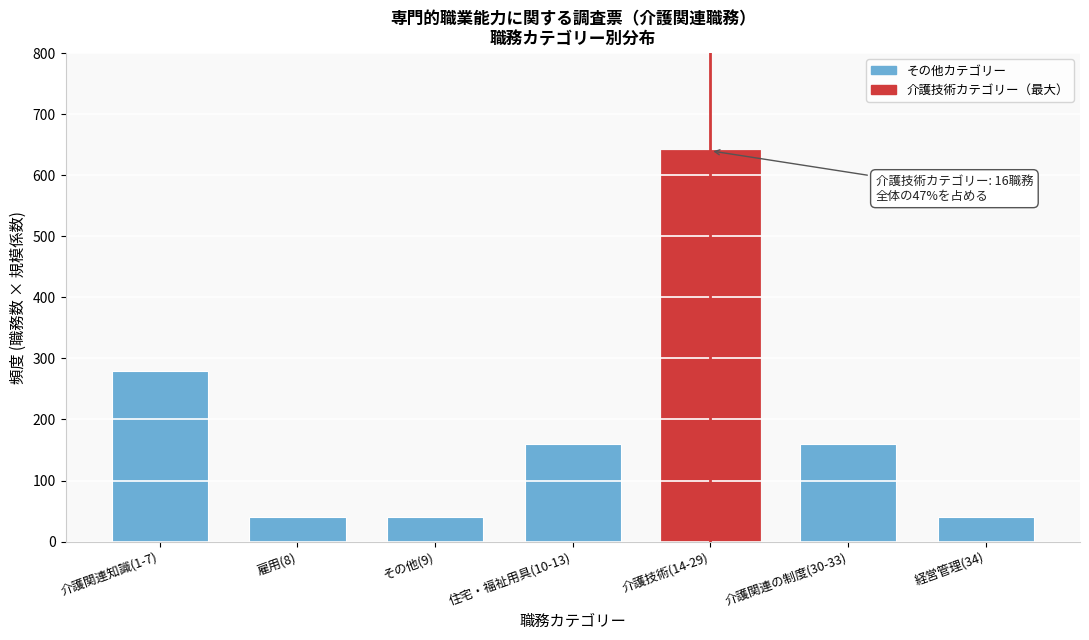

Reading left to right, extract all data points from this chart.

280	40	40	160	640	160	40